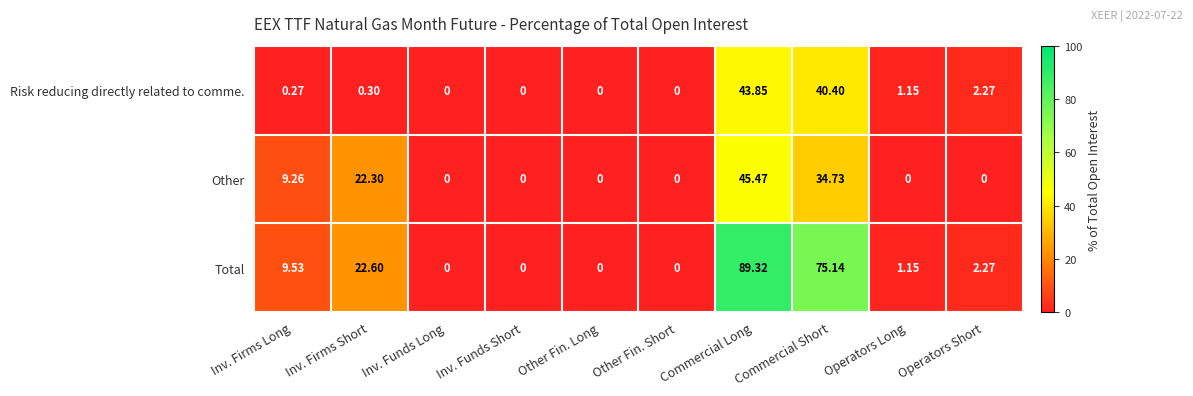

How many values in the Total series exceed 2?

5